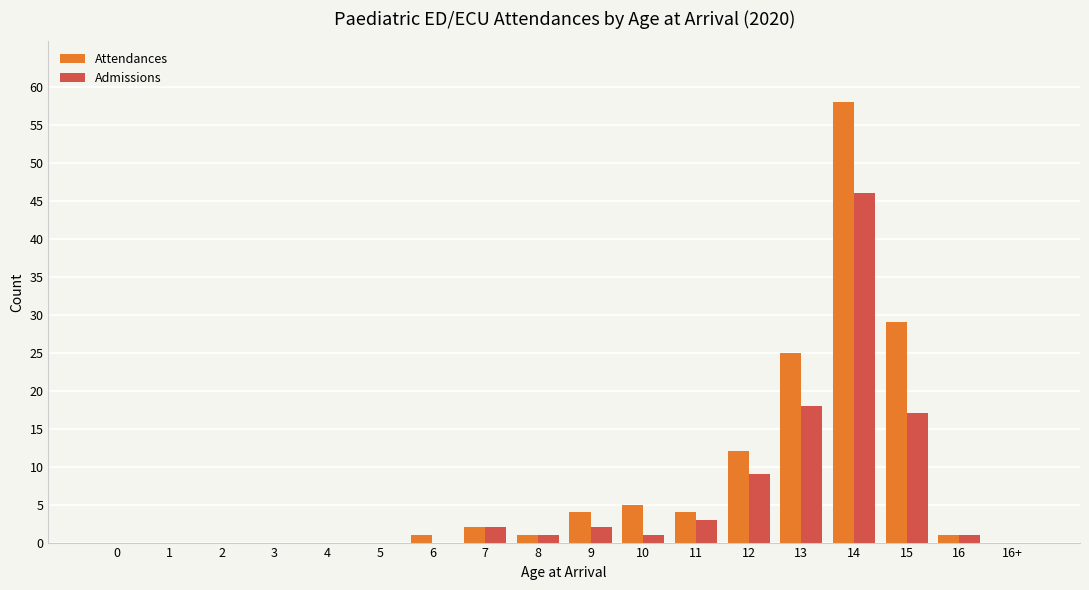

At which label does Admissions first exceed 1?

7